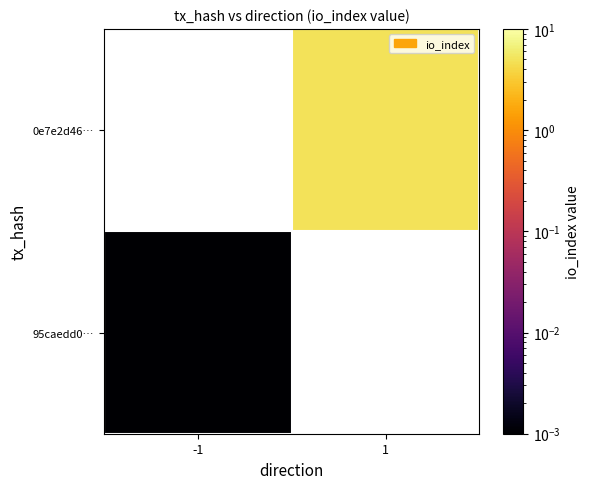

List the series in order of their peak value, lowest first.

95caedd0…, 0e7e2d46…